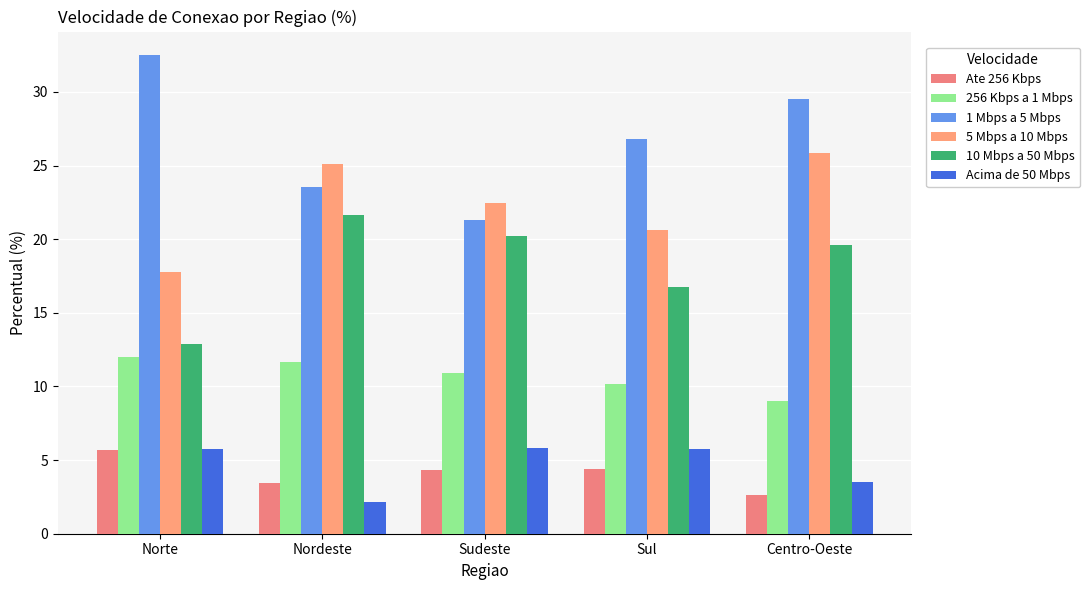

Between Norte and Nordeste, which series saw the biggest shift?

1 Mbps a 5 Mbps